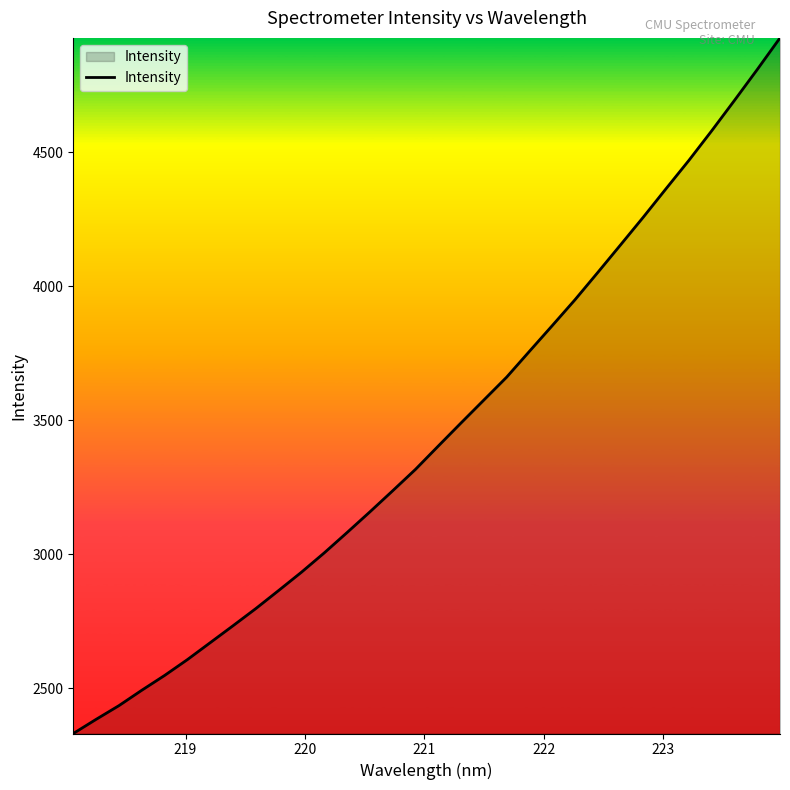

What is the difference between the maximum and minimum values?

2594.5